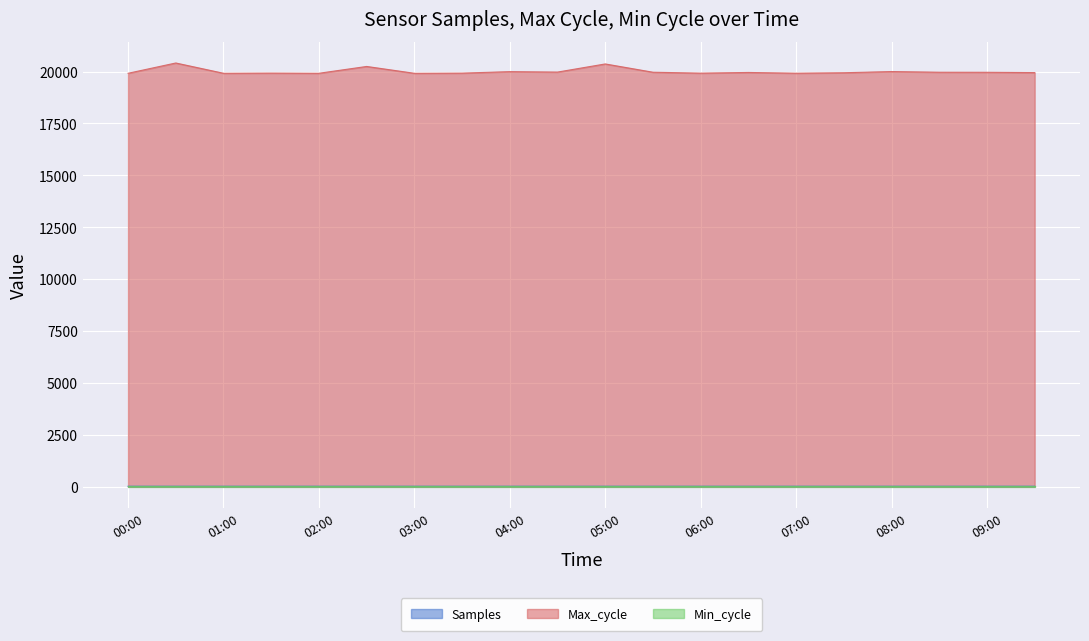

What is the approximate value of Max_cycle at 04:30?

19975.0